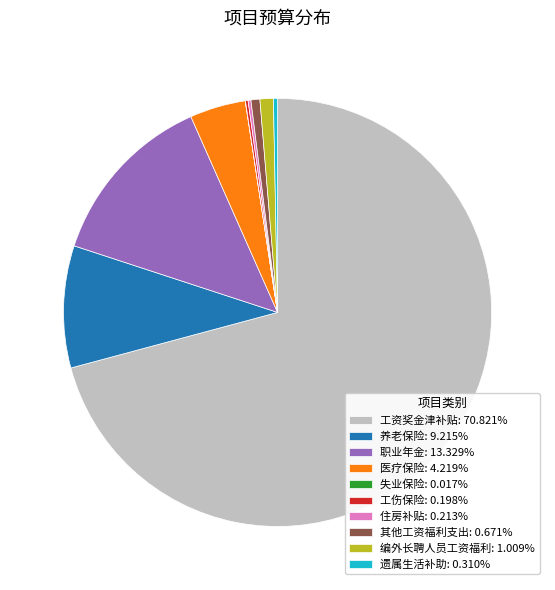

Does 工资奖金津补贴: 70.821% represent more than half of the total?

Yes